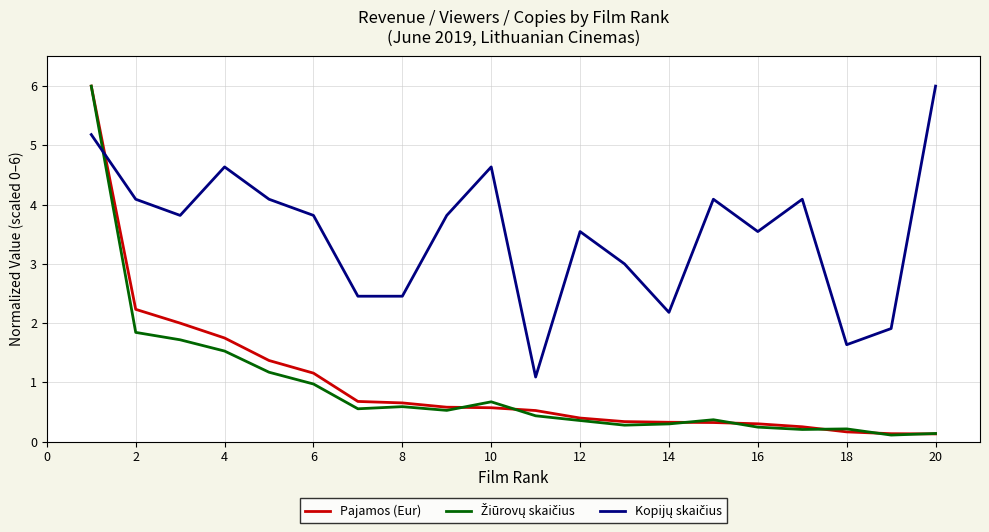

Does the chart have visible grid lines?

Yes